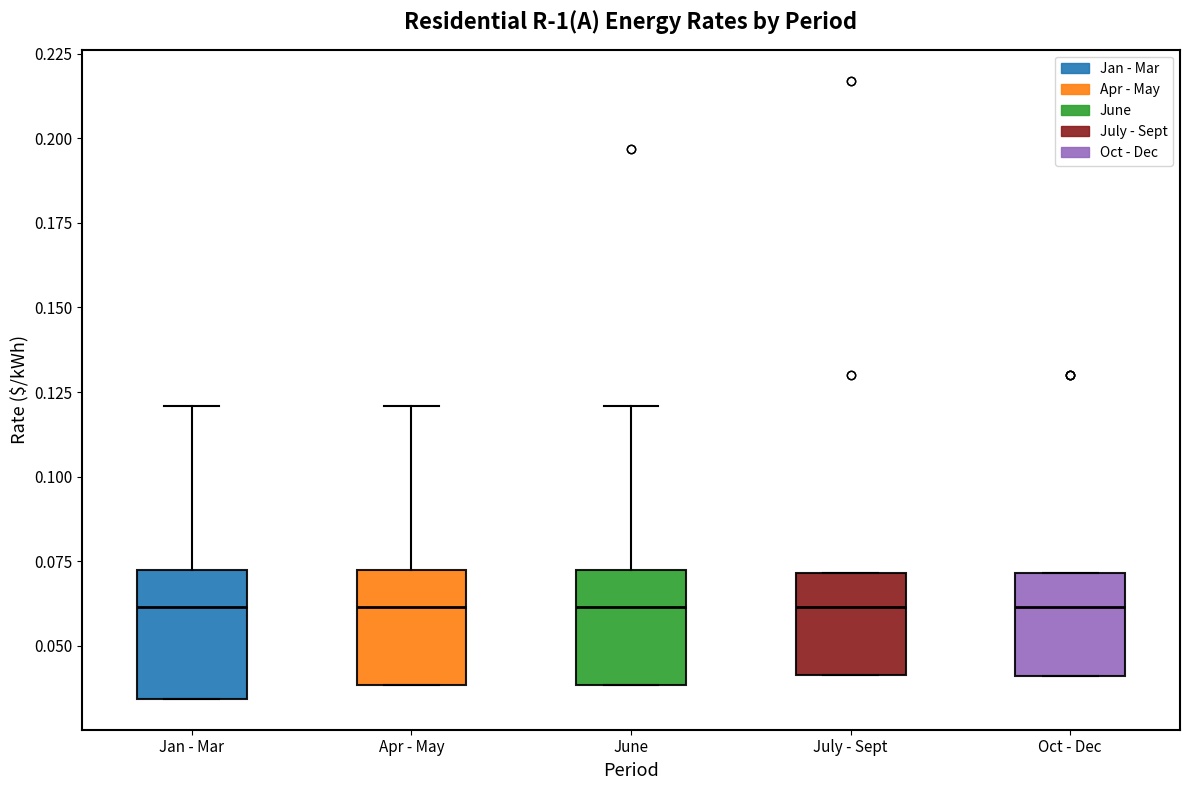

Reading left to right, read every box against the y-axis: the position of its median line, the range the box covers, and the ends of its whiskers. The values are not printed on the chart, so give them approximately, as read against the axis.

Jan - Mar: median 0.060, box 0.035 to 0.075, whiskers 0.035 to 0.120
Apr - May: median 0.060, box 0.040 to 0.075, whiskers 0.040 to 0.120
June: median 0.060, box 0.040 to 0.075, whiskers 0.040 to 0.120
July - Sept: median 0.060, box 0.040 to 0.070, whiskers 0.040 to 0.070
Oct - Dec: median 0.060, box 0.040 to 0.070, whiskers 0.040 to 0.070